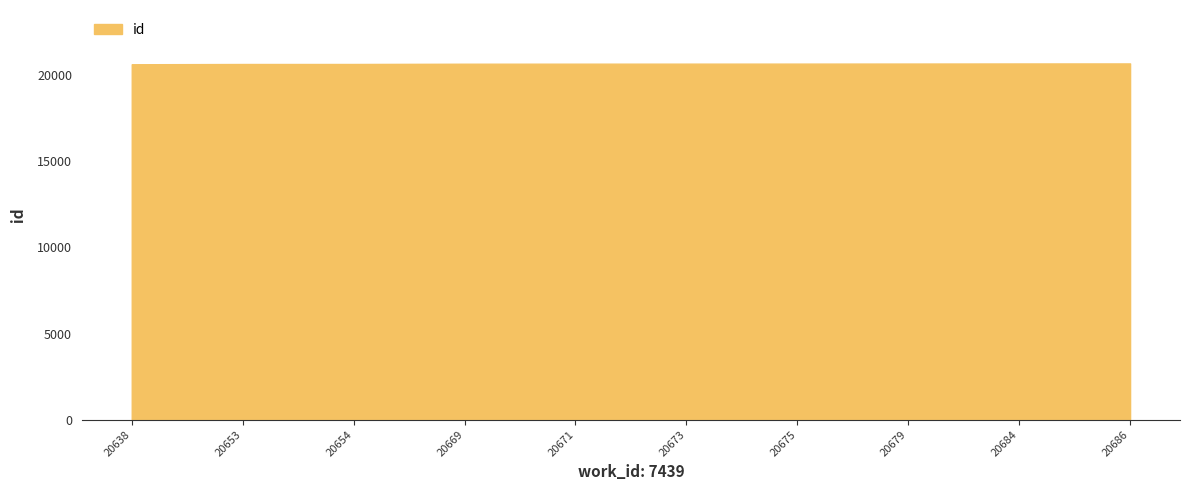

What is the difference between the values at 20638 and 20673?

35